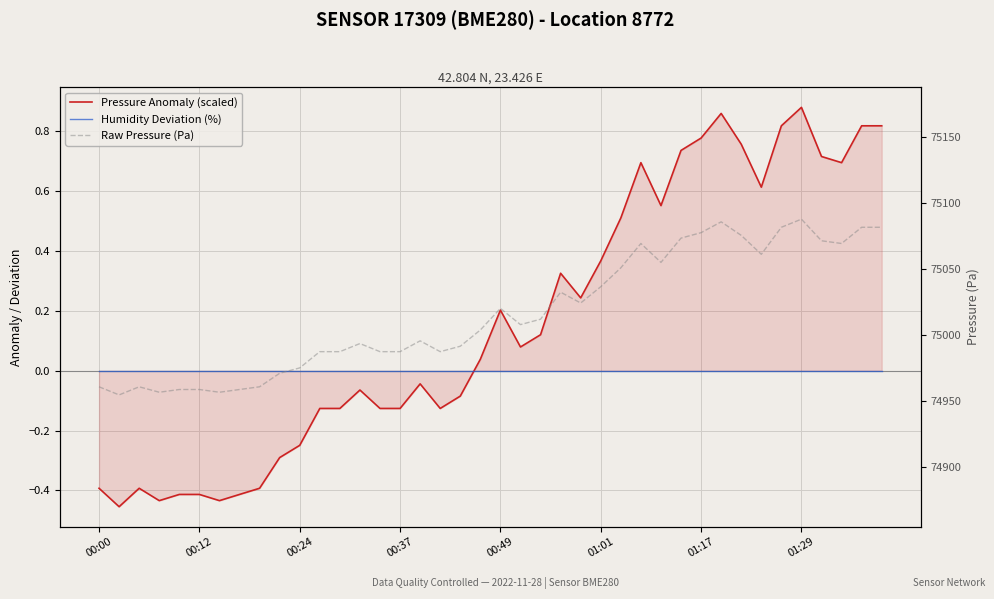

At how many categories does at least one series exceed 72506?

40